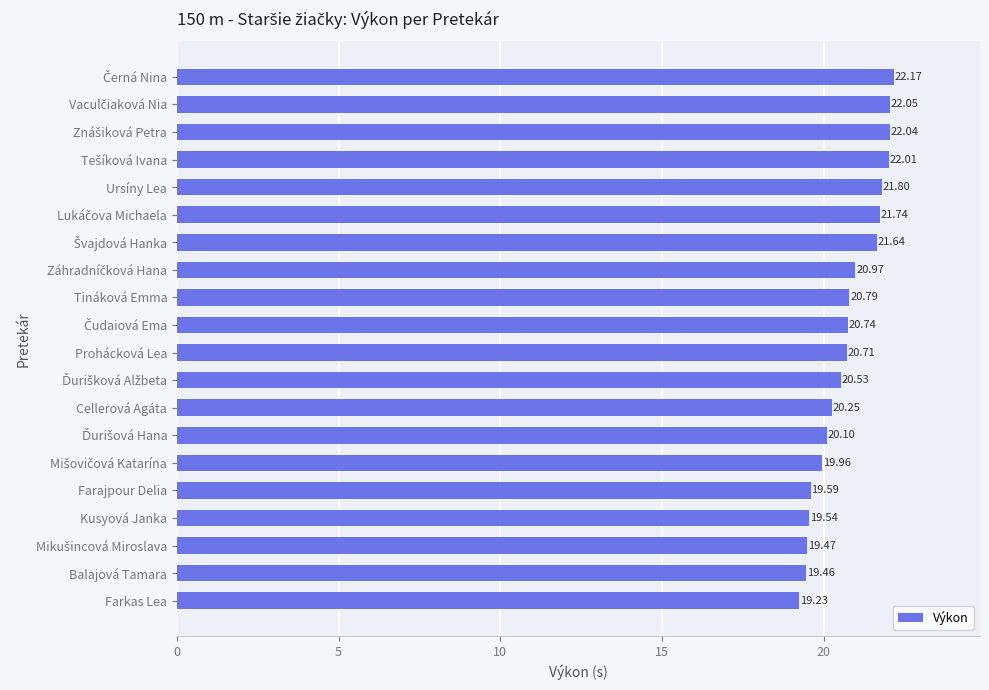

What is the difference between the maximum and minimum values?

2.9